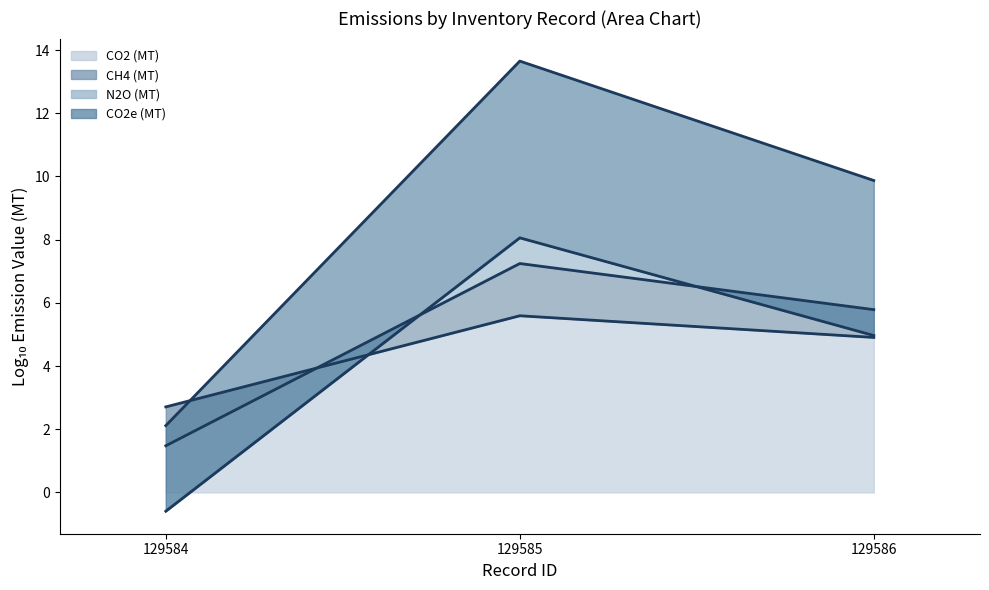

The value of CH4 (MT) (line) at 129586 is 1.8. True or false?

False